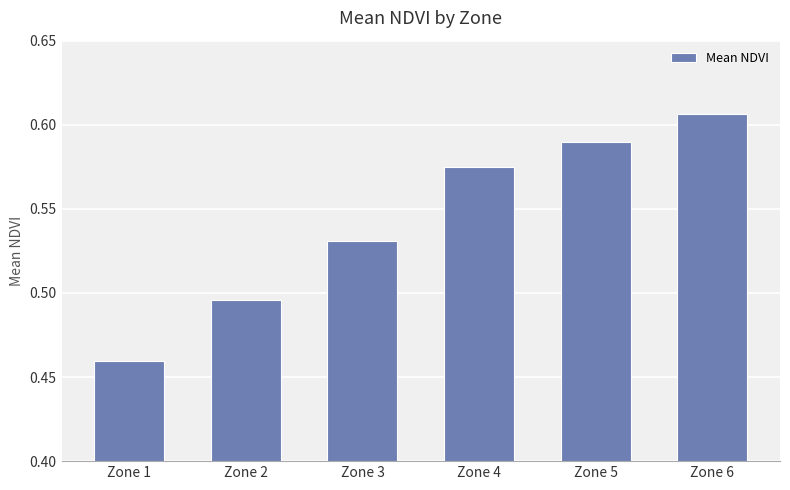

Where is the data nearest to the value 0?

Zone 1